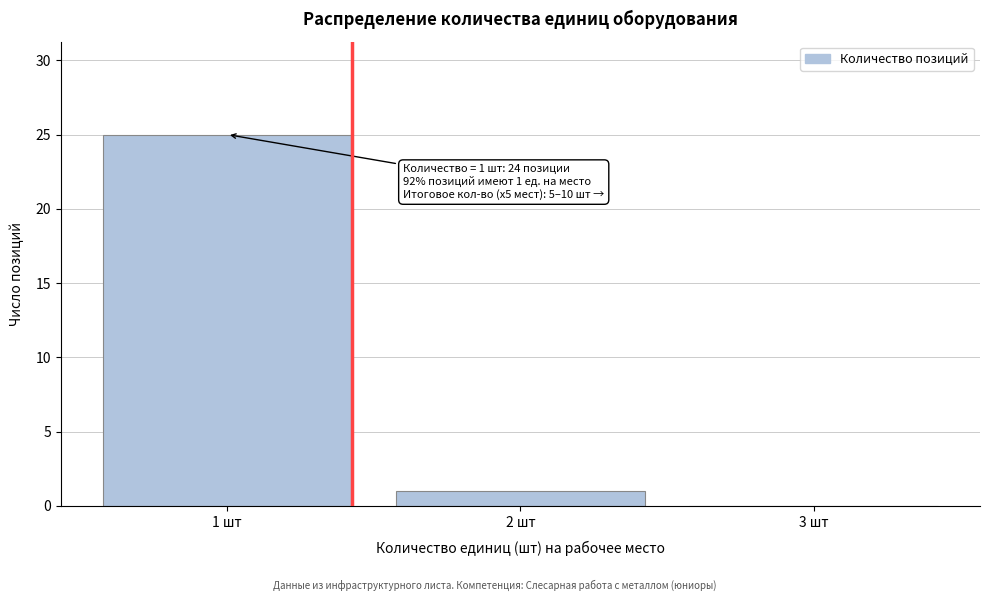

Over which range of the x-axis is the bar tallest?

0.5 to 1.5